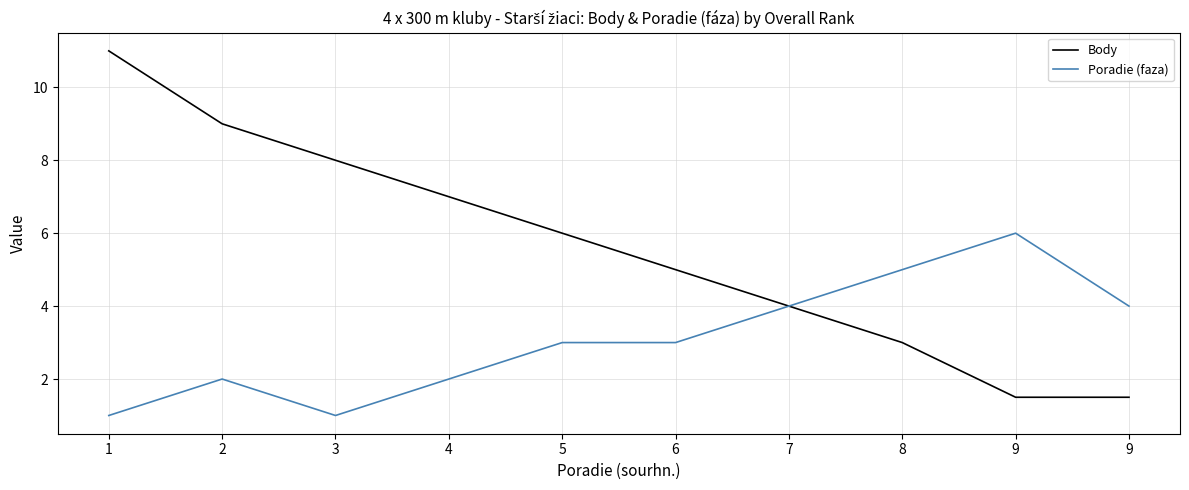

What value does the Body series have at 6?

5.0